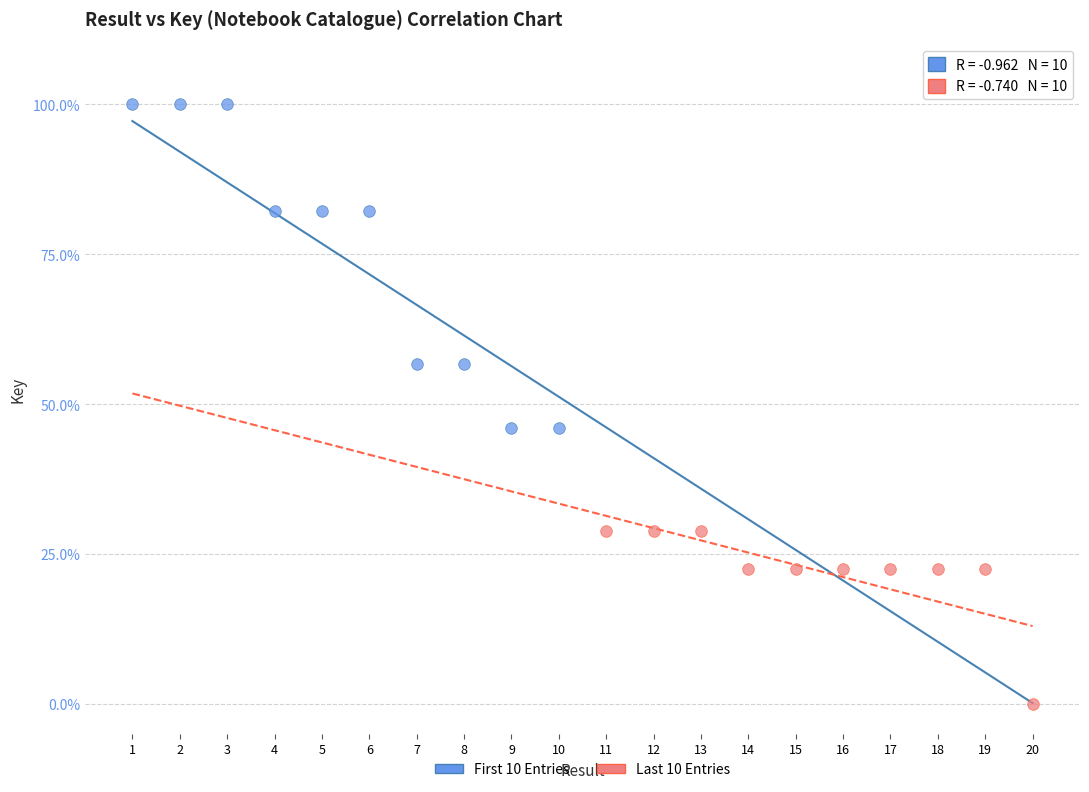

Which series reaches the maximum Y coordinate?

First 10 Entries